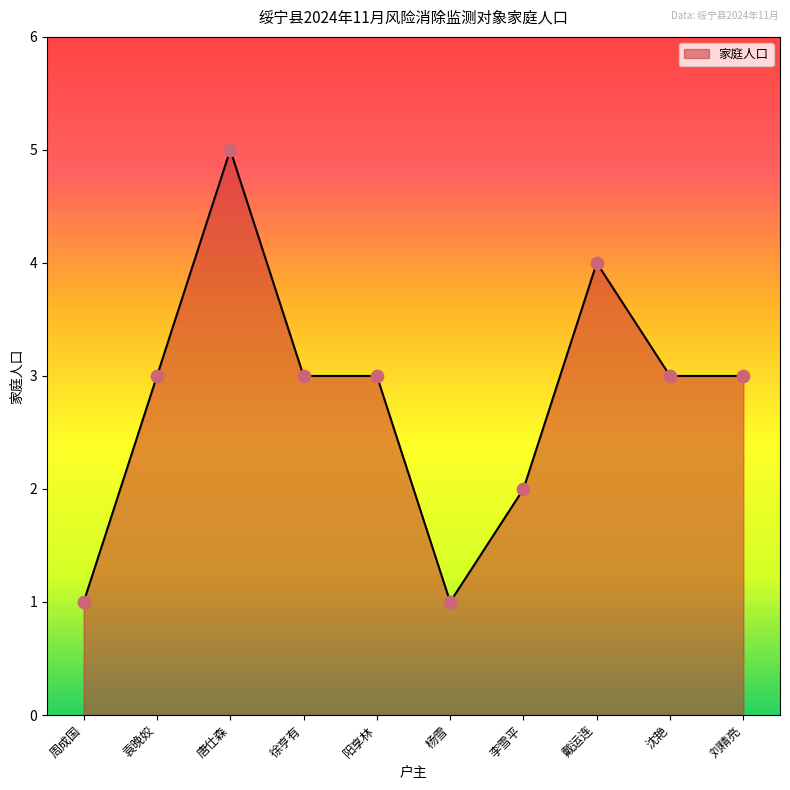

Between 沈艳 and 李雪平, which is larger?

沈艳